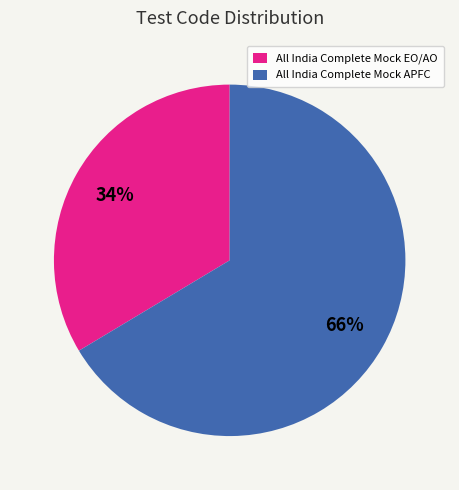

True or false: All India Complete Mock APFC accounts for 57% of the total.

False